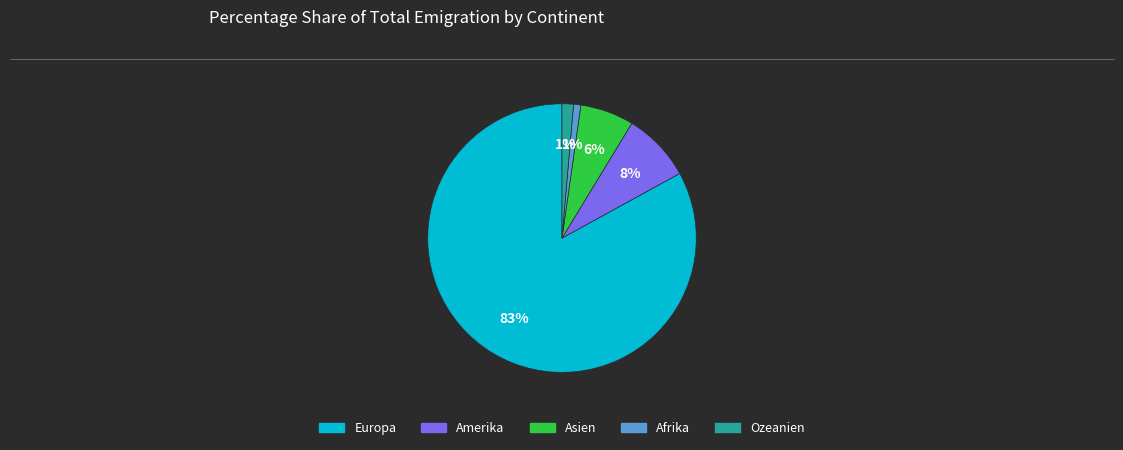

How many slices are in this pie chart?

5